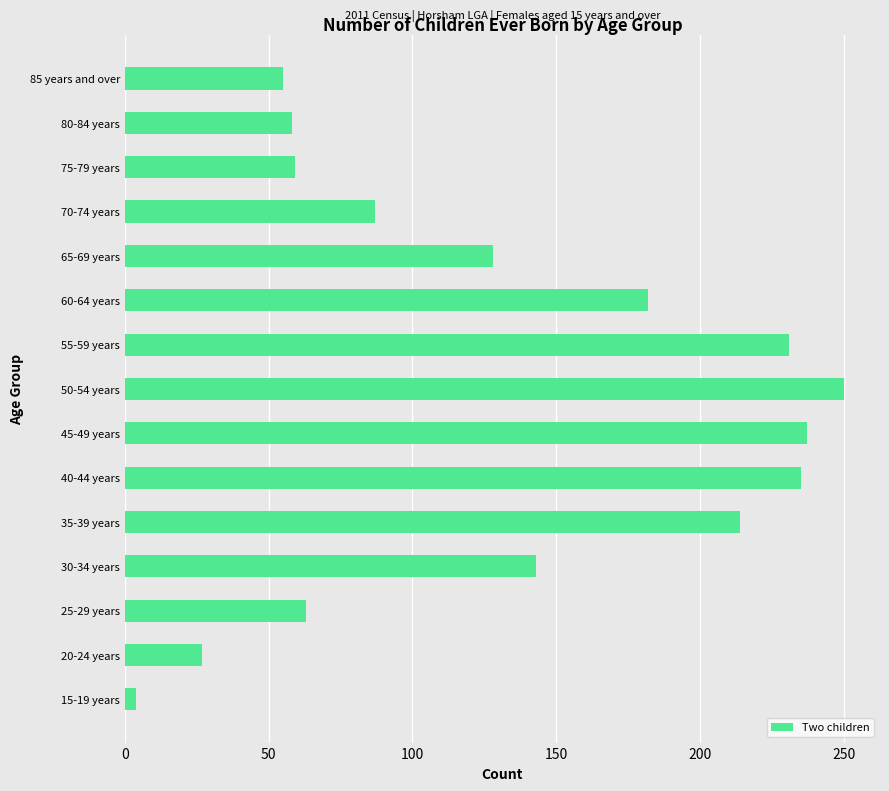

Is it true that the value at 85 years and over is 89?

False